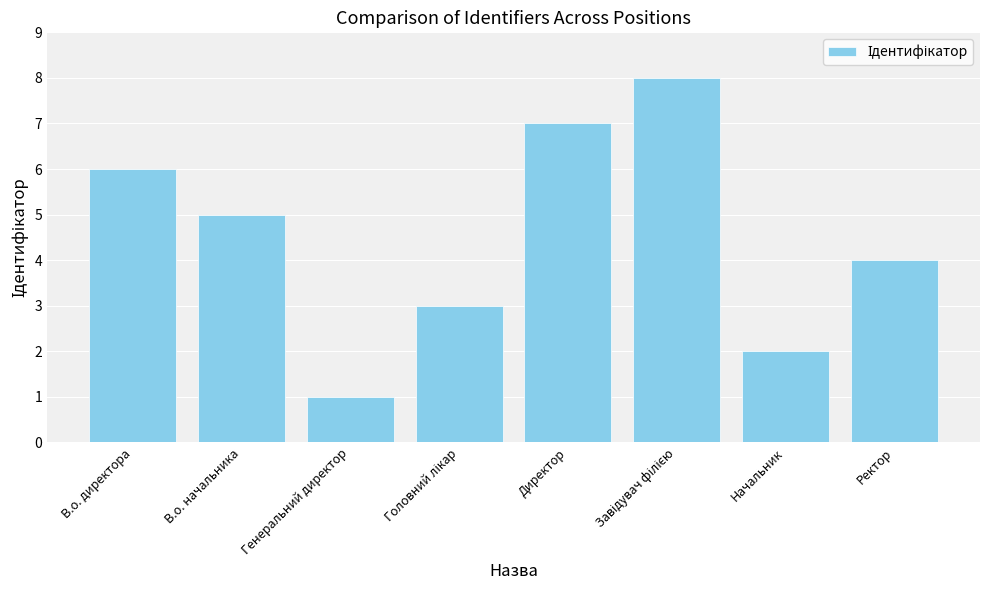

What is the minimum value shown in the chart?

1